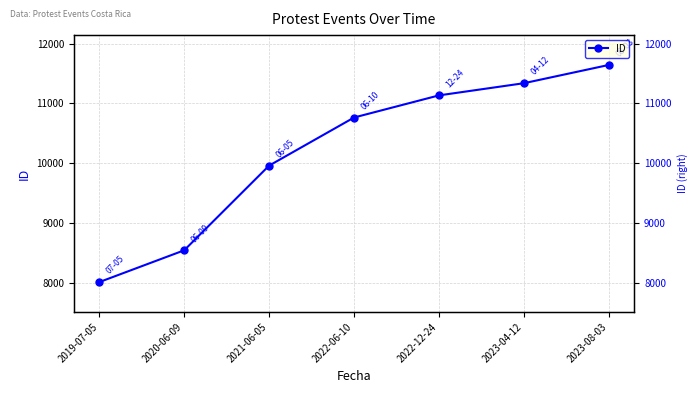

Which has a higher value, 2022-12-24 or 2021-06-05?

2022-12-24